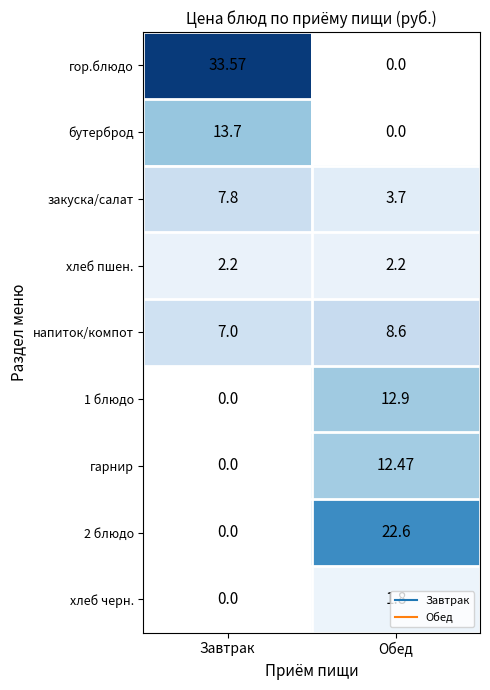

Which series has the largest total across all categories?

гор.блюдо